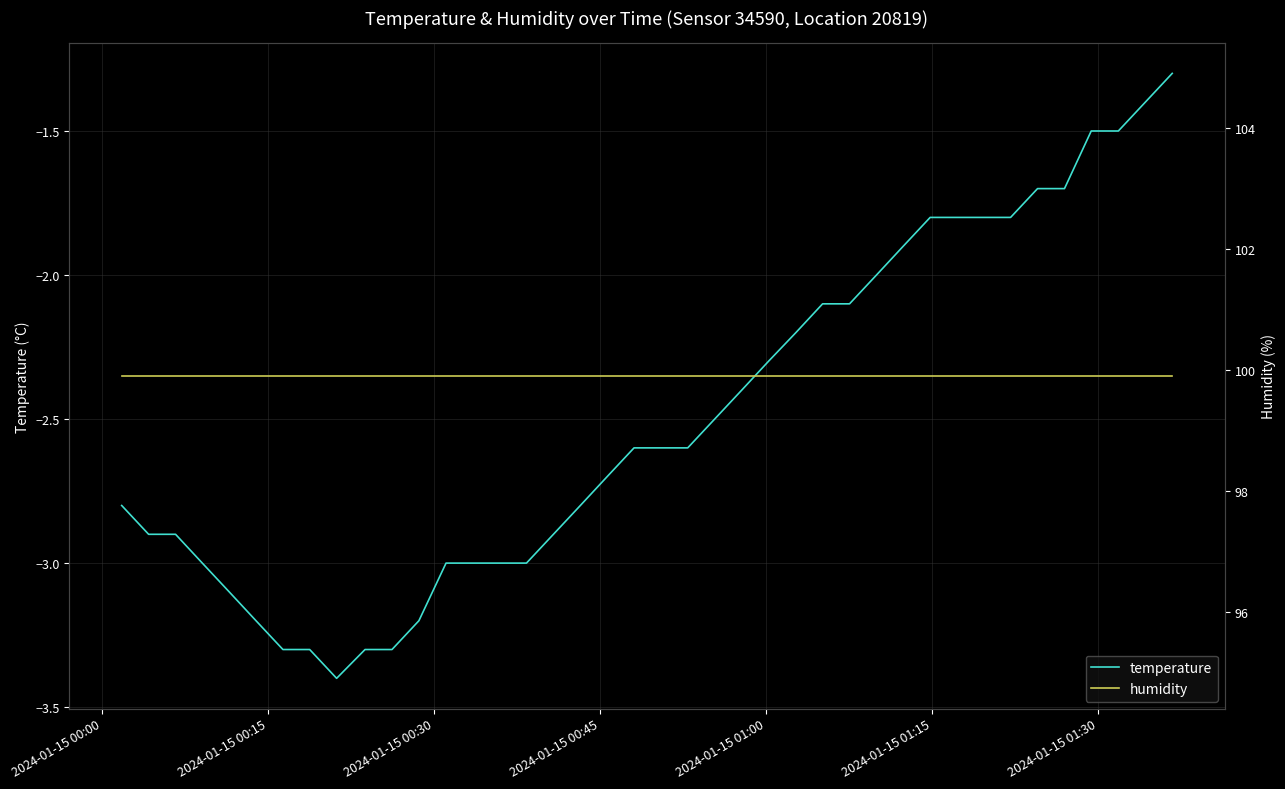

What is the maximum value for temperature?

-1.3